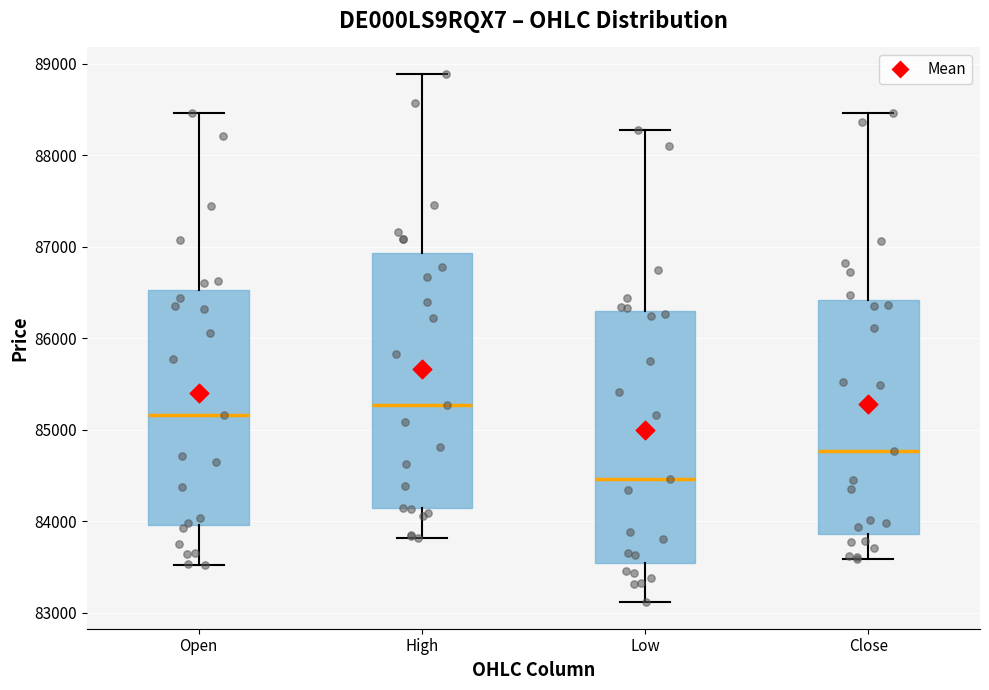

Which box's median line is the lowest?

Low